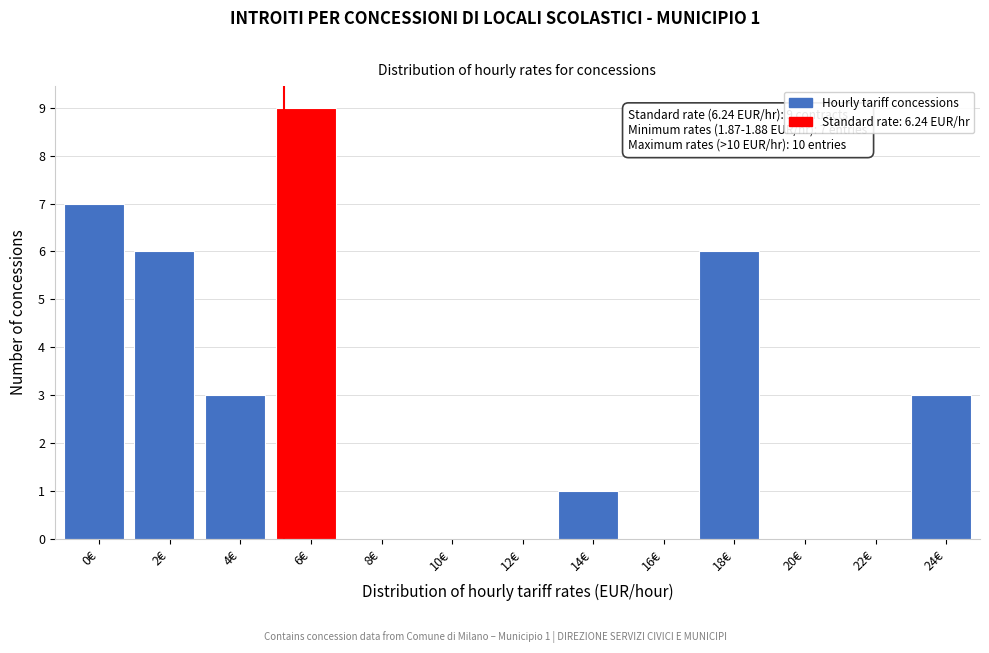

Reading left to right, extract all data points from this chart.

0€=7	2€=6	4€=3	6€=9	8€=0	10€=0	12€=0	14€=1	16€=0	18€=6	20€=0	22€=0	24€=3